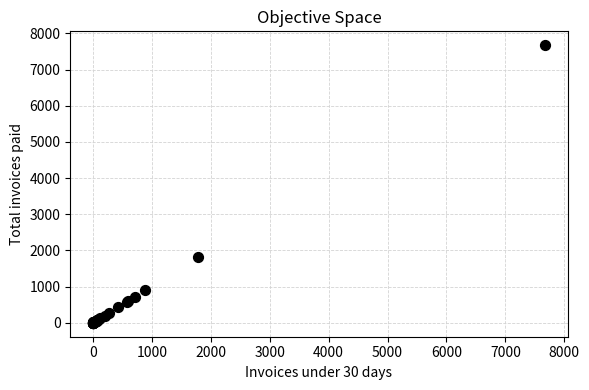

What Y value in the scatter plot is closest to 3837?

1819